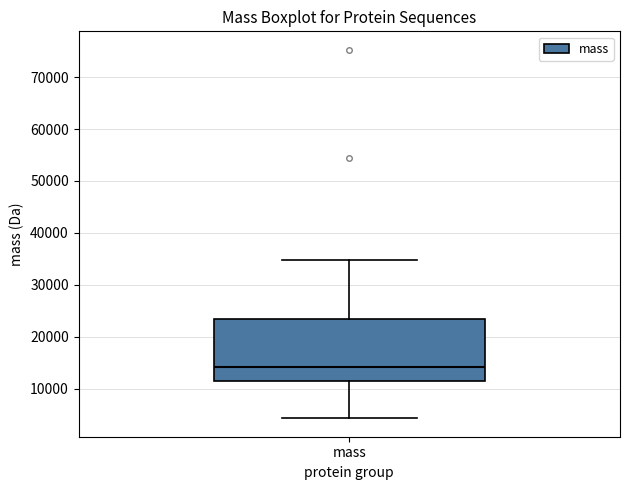

Read this box plot against the y-axis: the position of the median line, the range covered by the box, and the ends of both whiskers. The values are not printed on the chart, so give them approximately, as read against the axis.

median 14000, box 12000 to 24000, whiskers 4000 to 35000